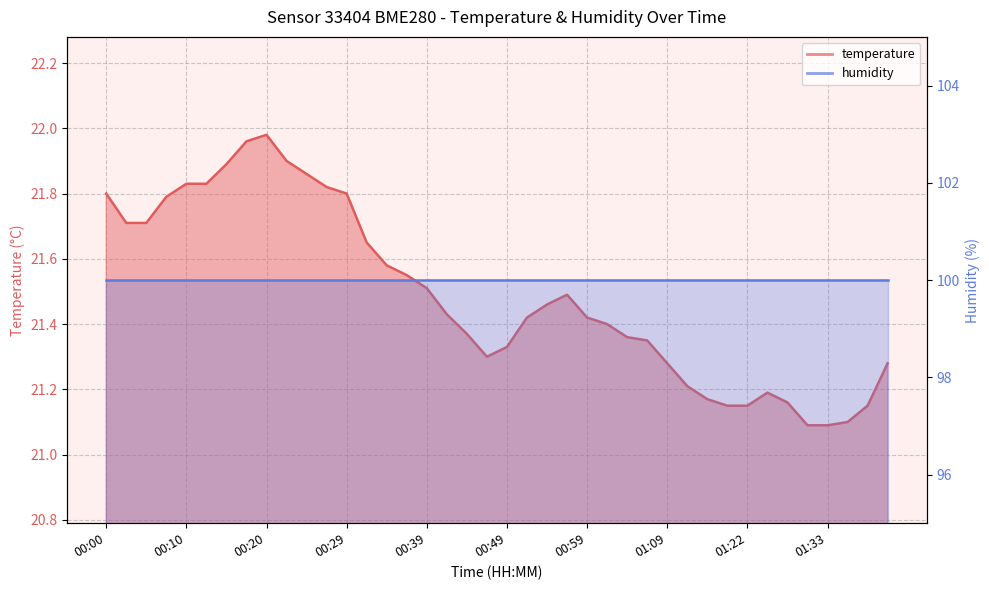

Reading right to left, what are all the values shown in this chart?

01:40=21.3	01:37=21.1	01:35=21.1	01:33=21.1	01:30=21.1	01:27=21.2	01:25=21.2	01:22=21.1	01:20=21.1	01:17=21.2	01:15=21.2	01:09=21.3	01:06=21.4	01:04=21.4	01:01=21.4	00:59=21.4	00:56=21.5	00:54=21.5	00:51=21.4	00:49=21.3	00:46=21.3	00:44=21.4	00:42=21.4	00:39=21.5	00:37=21.6	00:34=21.6	00:32=21.6	00:29=21.8	00:27=21.8	00:25=21.9	00:22=21.9	00:20=22.0	00:17=22.0	00:15=21.9	00:12=21.8	00:10=21.8	00:07=21.8	00:05=21.7	00:02=21.7	00:00=21.8